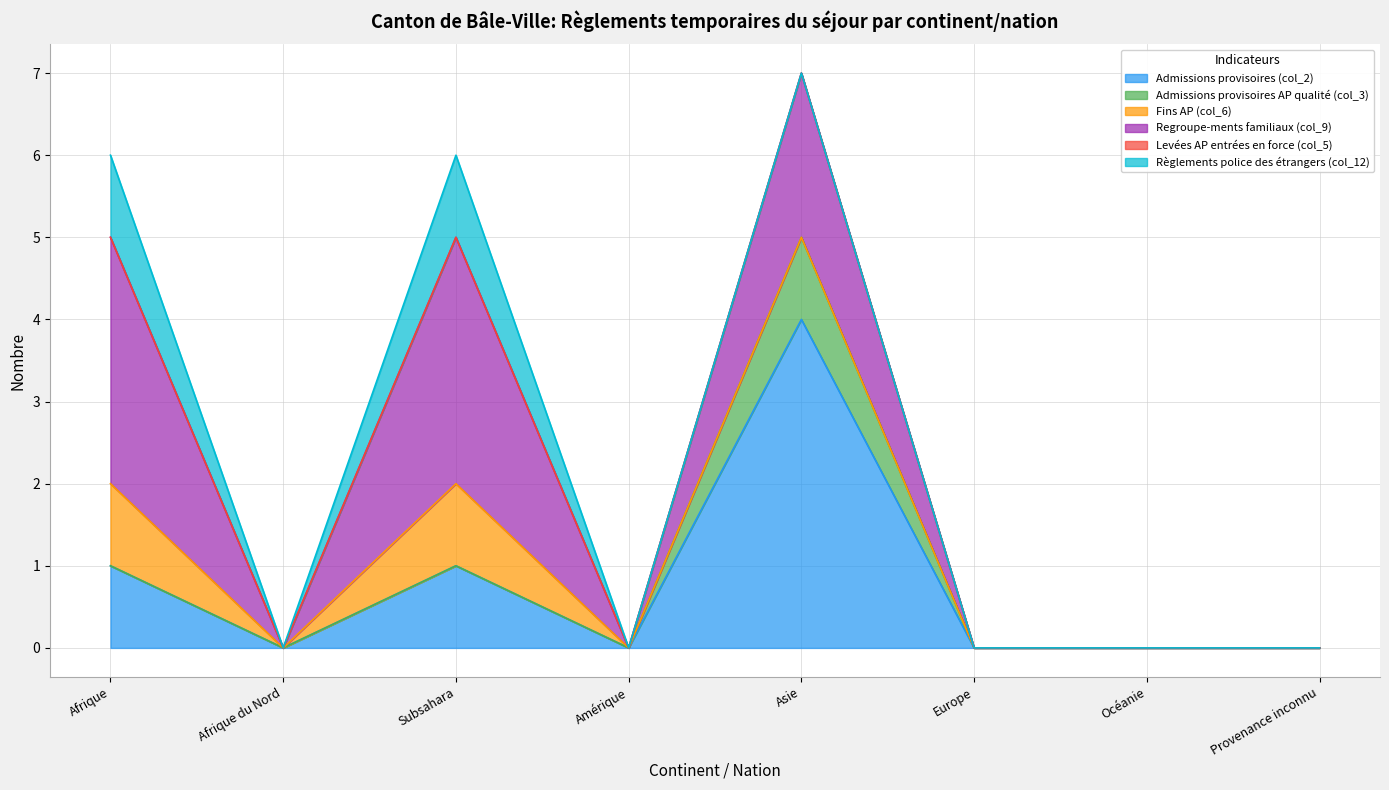

At which label does Regroupe-ments familiaux (col_9) reach its peak?

Afrique